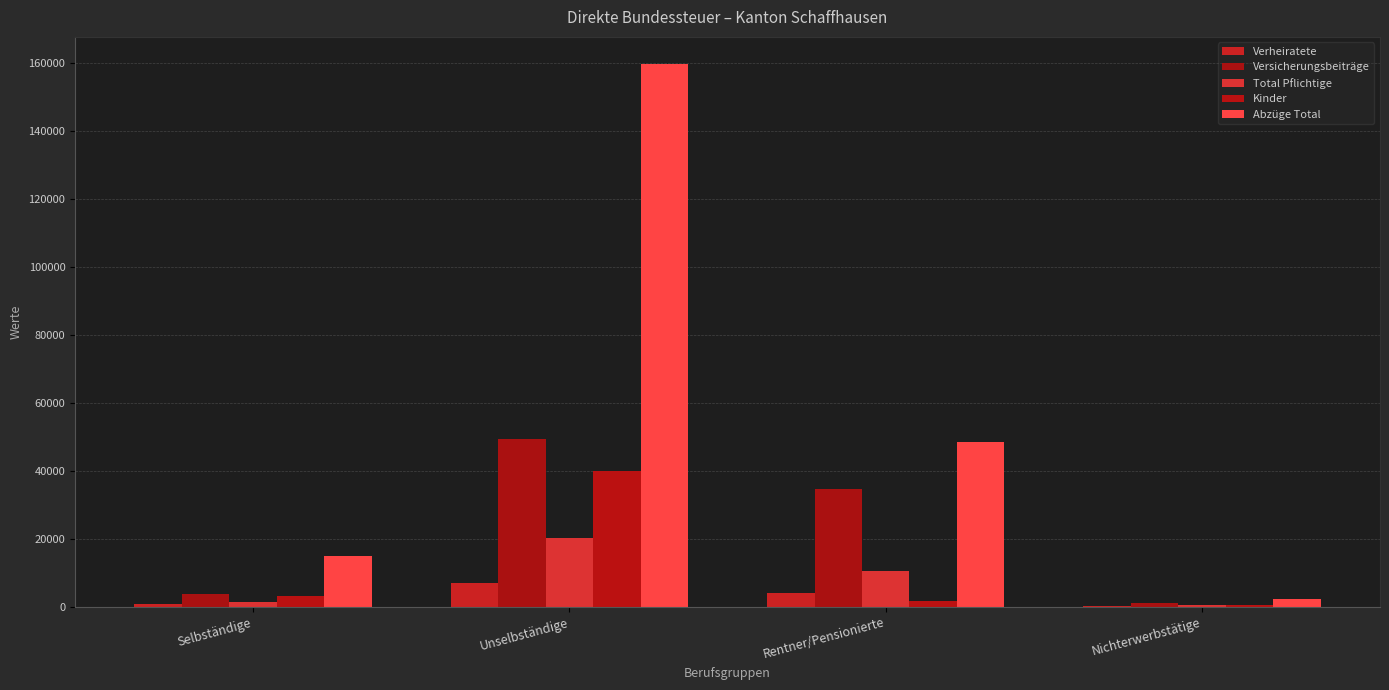

Rank the series by their maximum value, from highest to lowest.

Abzüge Total, Versicherungsbeiträge, Kinder, Total Pflichtige, Verheiratete